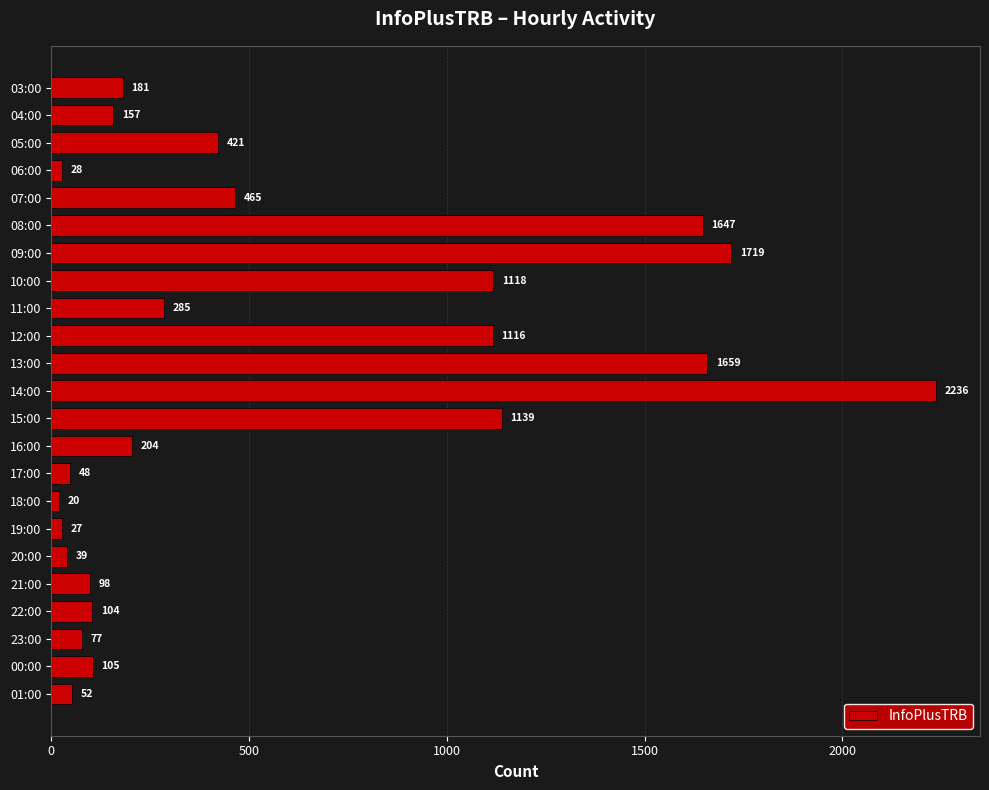

Rank the categories by value from lowest to highest.

18:00, 19:00, 06:00, 20:00, 17:00, 01:00, 23:00, 21:00, 22:00, 00:00, 04:00, 03:00, 16:00, 11:00, 05:00, 07:00, 12:00, 10:00, 15:00, 08:00, 13:00, 09:00, 14:00